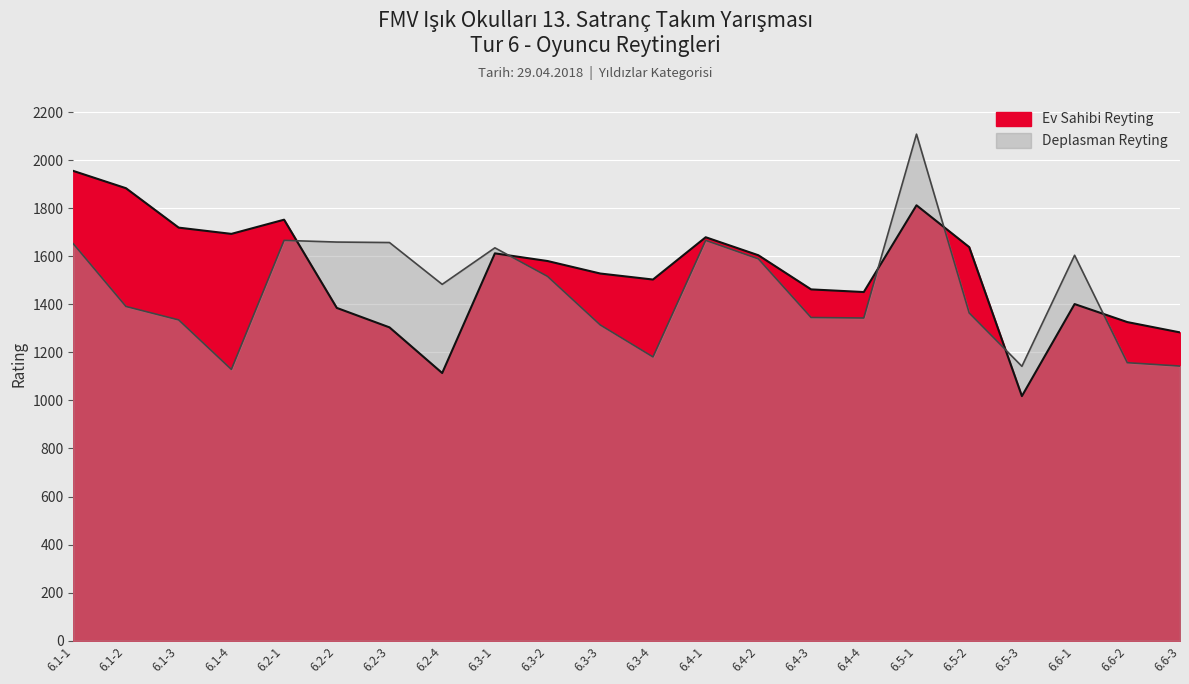

Where is the first local minimum for Deplasman Reyting?

6.1-4